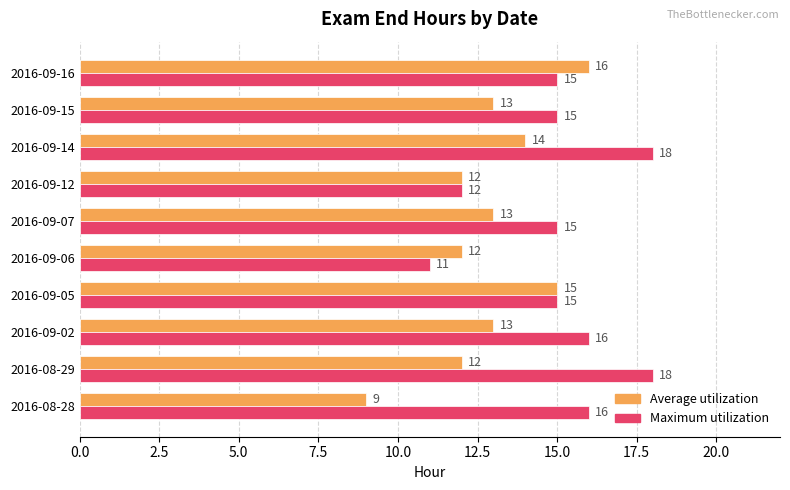

At which category is the sum across all series the highest?

2016-09-14